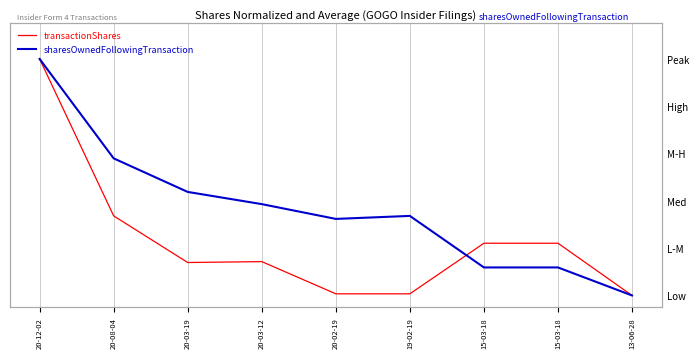

Between 20-08-04 and 20-03-19, which is larger?

20-08-04